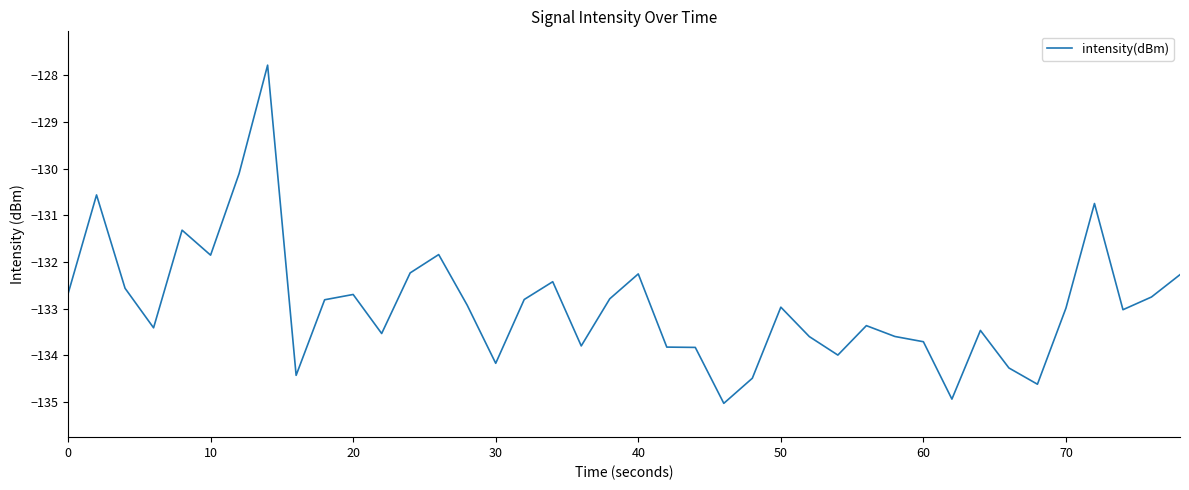

What is the minimum value shown in the chart?

-135.0